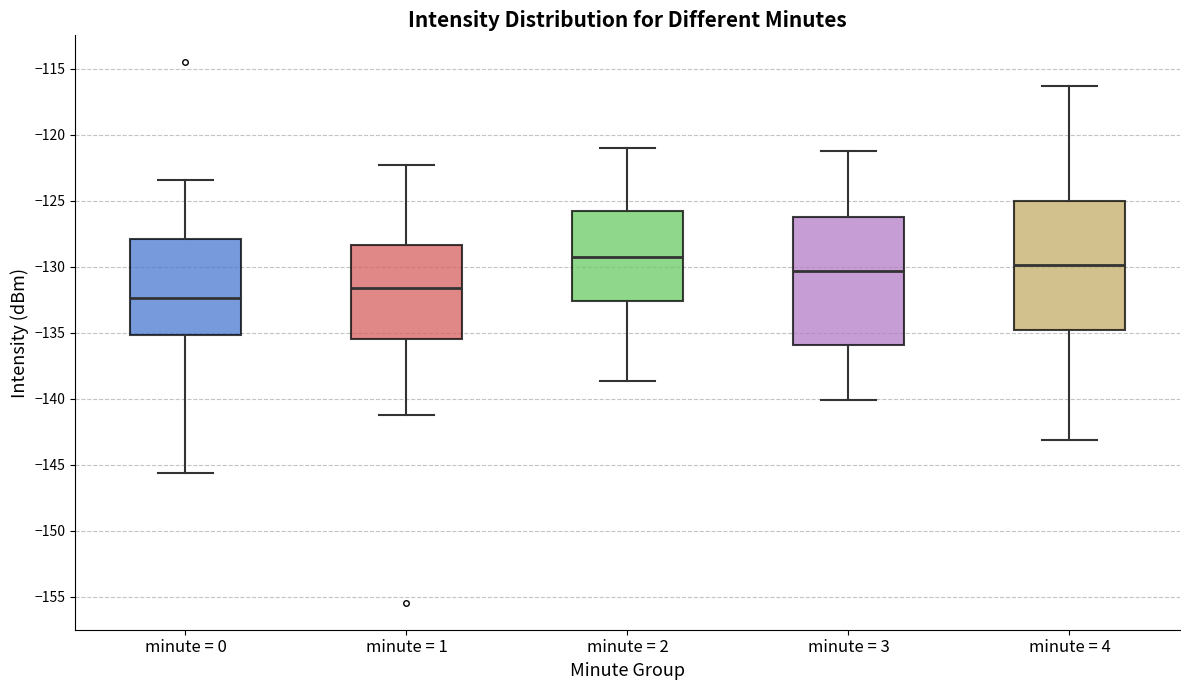

Where is the upper edge of the box for minute = 4 on the y-axis? The values are not printed on the chart, so give them approximately, as read against the axis.

-125.0